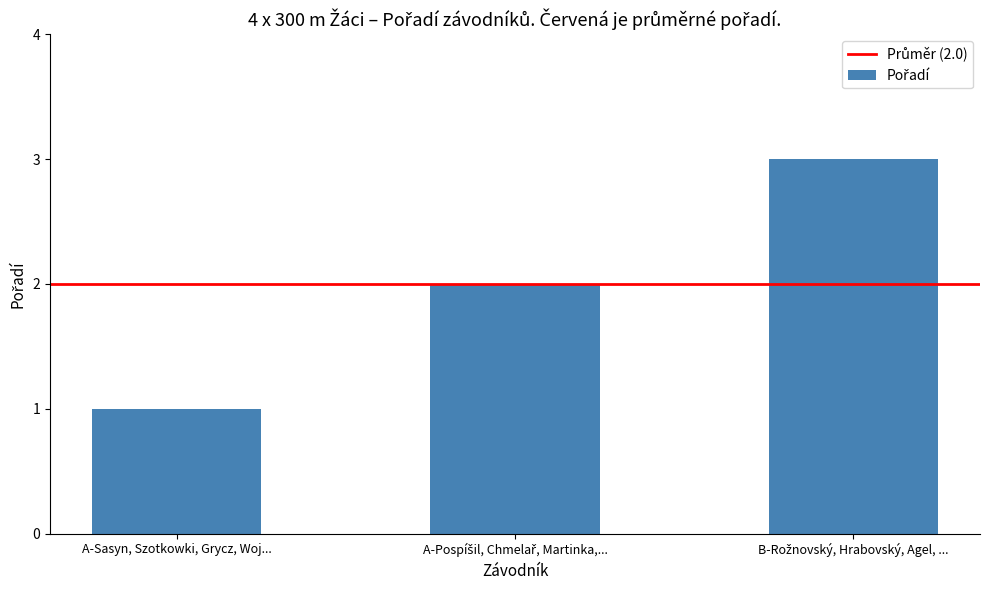

What is the sum of all values?

6